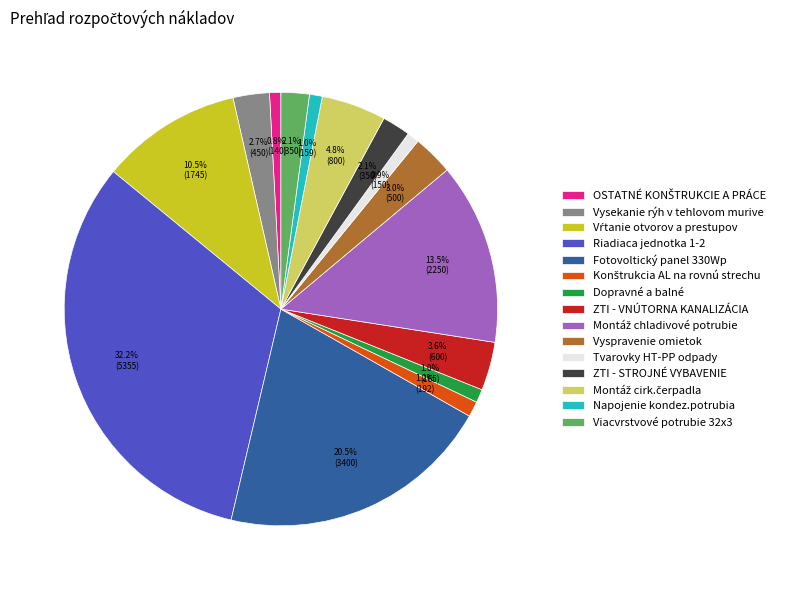

Which category has the biggest portion of the pie?

Riadiaca jednotka 1-2